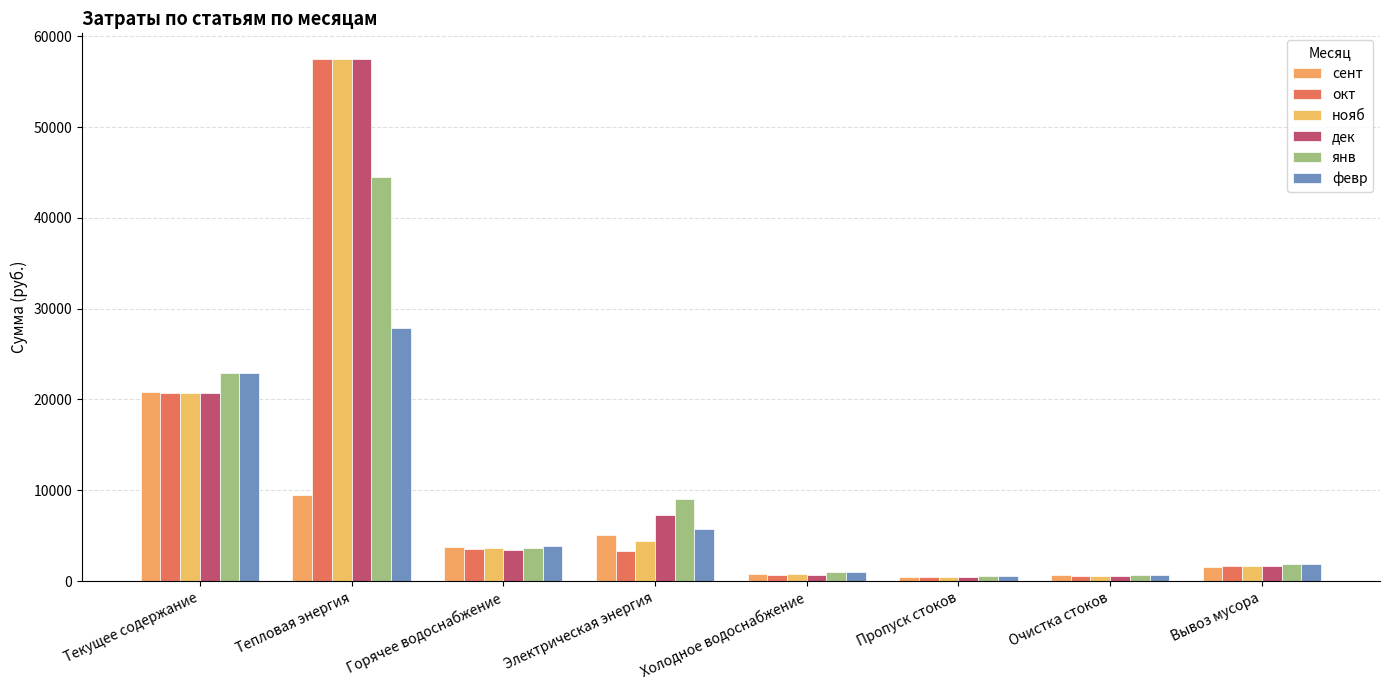

What is the label of the 1st bar from the right?

Вывоз мусора